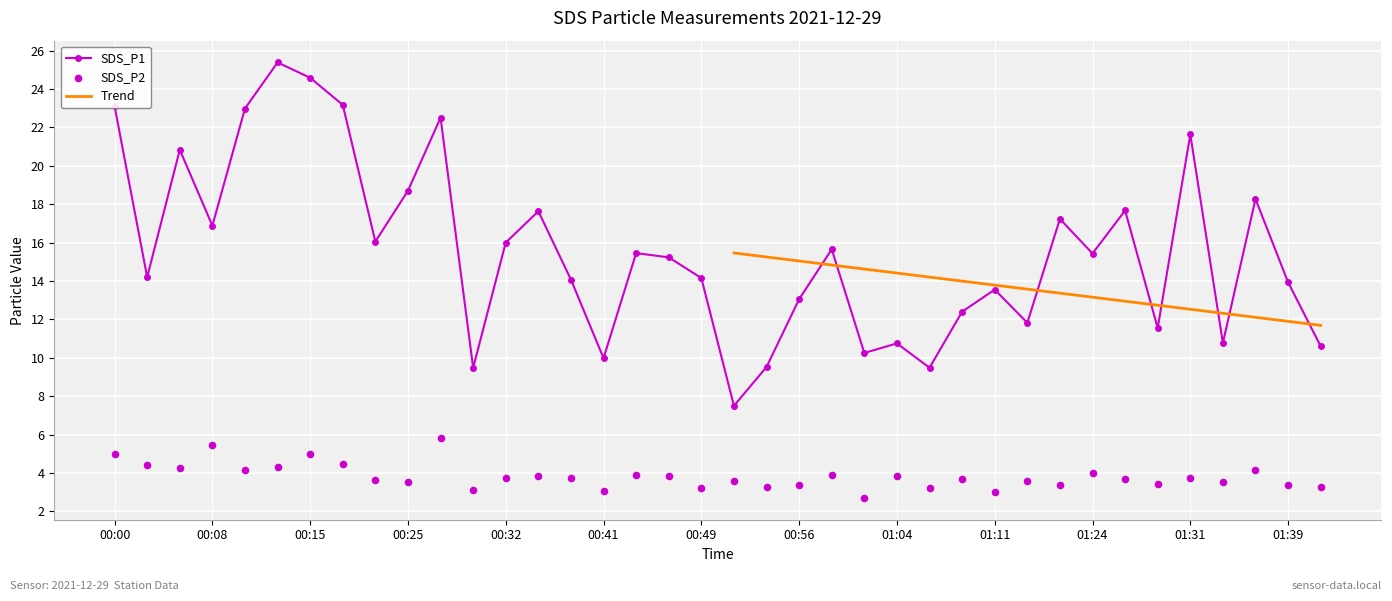

Which series reaches the minimum Y coordinate?

SDS_P2